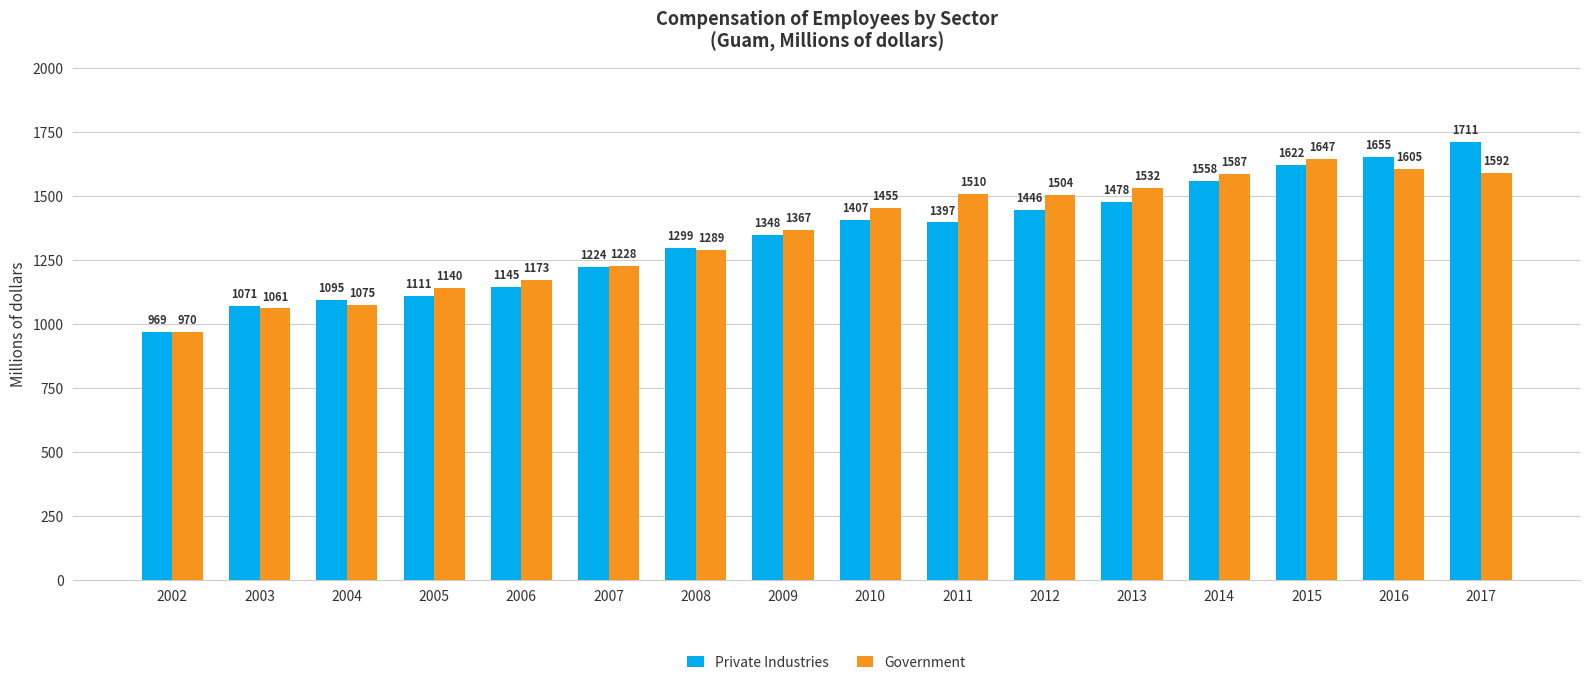

Which category has the lowest value in the Government series?

2002